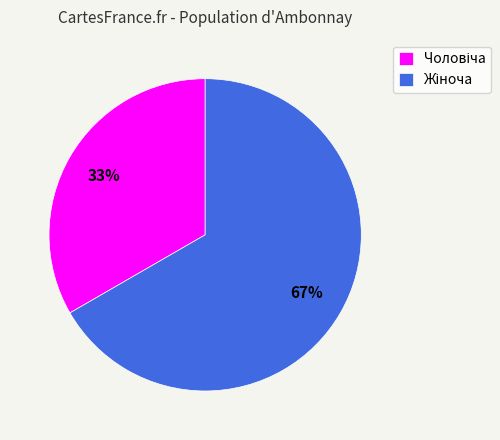

Is there any slice that represents more than half of the pie?

Yes